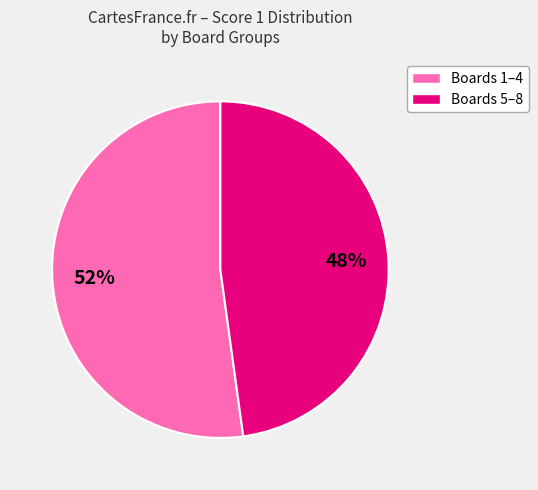

To the nearest percent, what is the average slice percentage?

50%